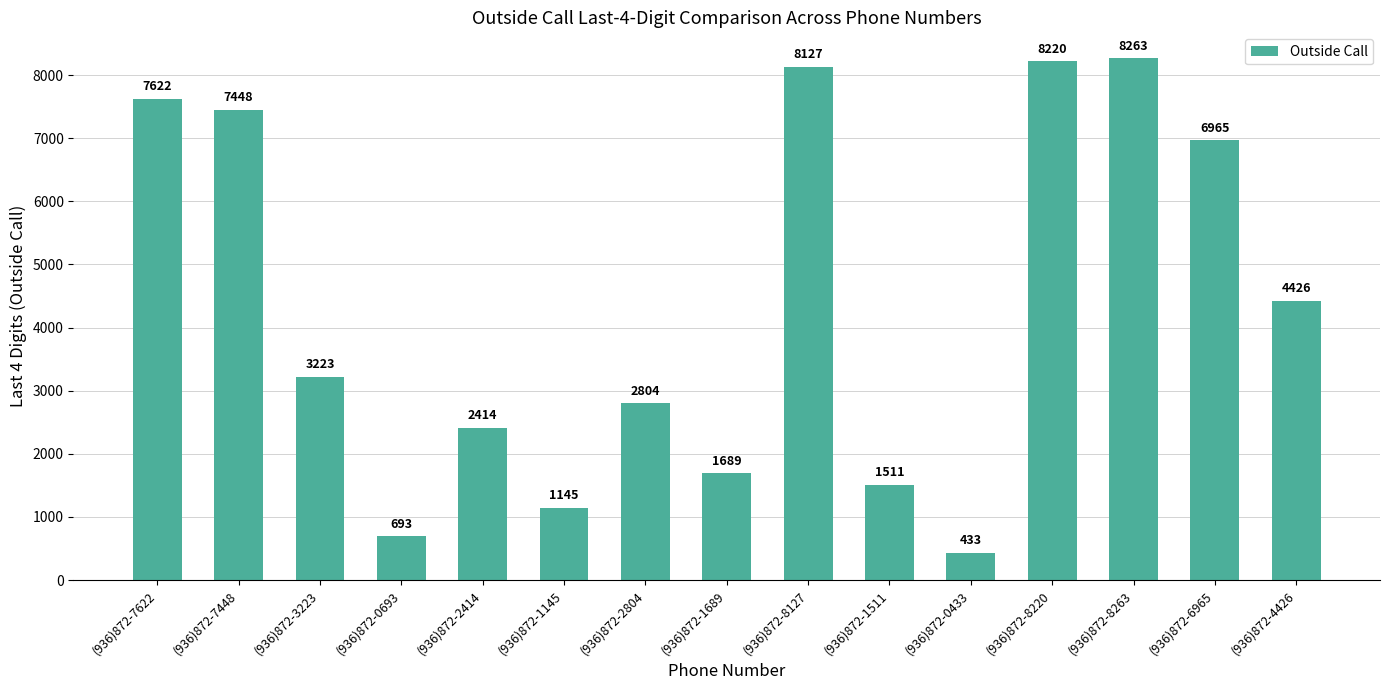

What is the change in value from (936)872-7622 to (936)872-6965?

-657